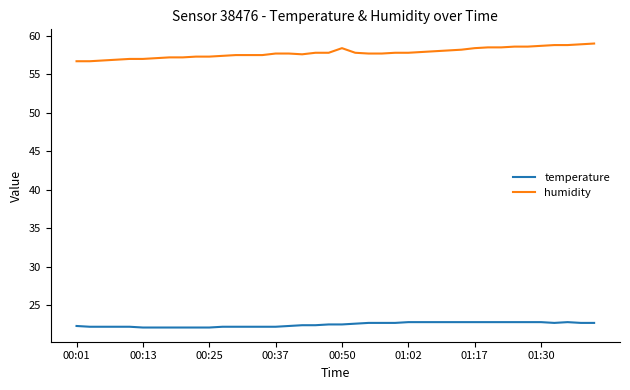

Count the number of categories in the chart.

40